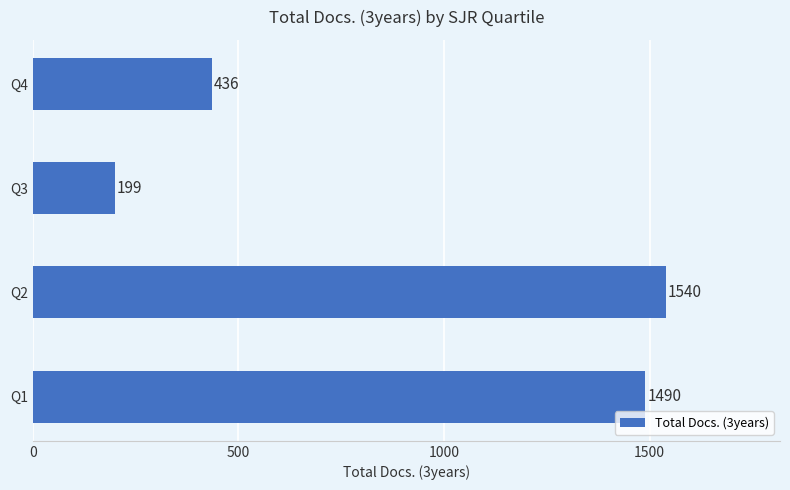

Reading bottom to top, transcribe all the data shown in this chart.

1490	1540	199	436